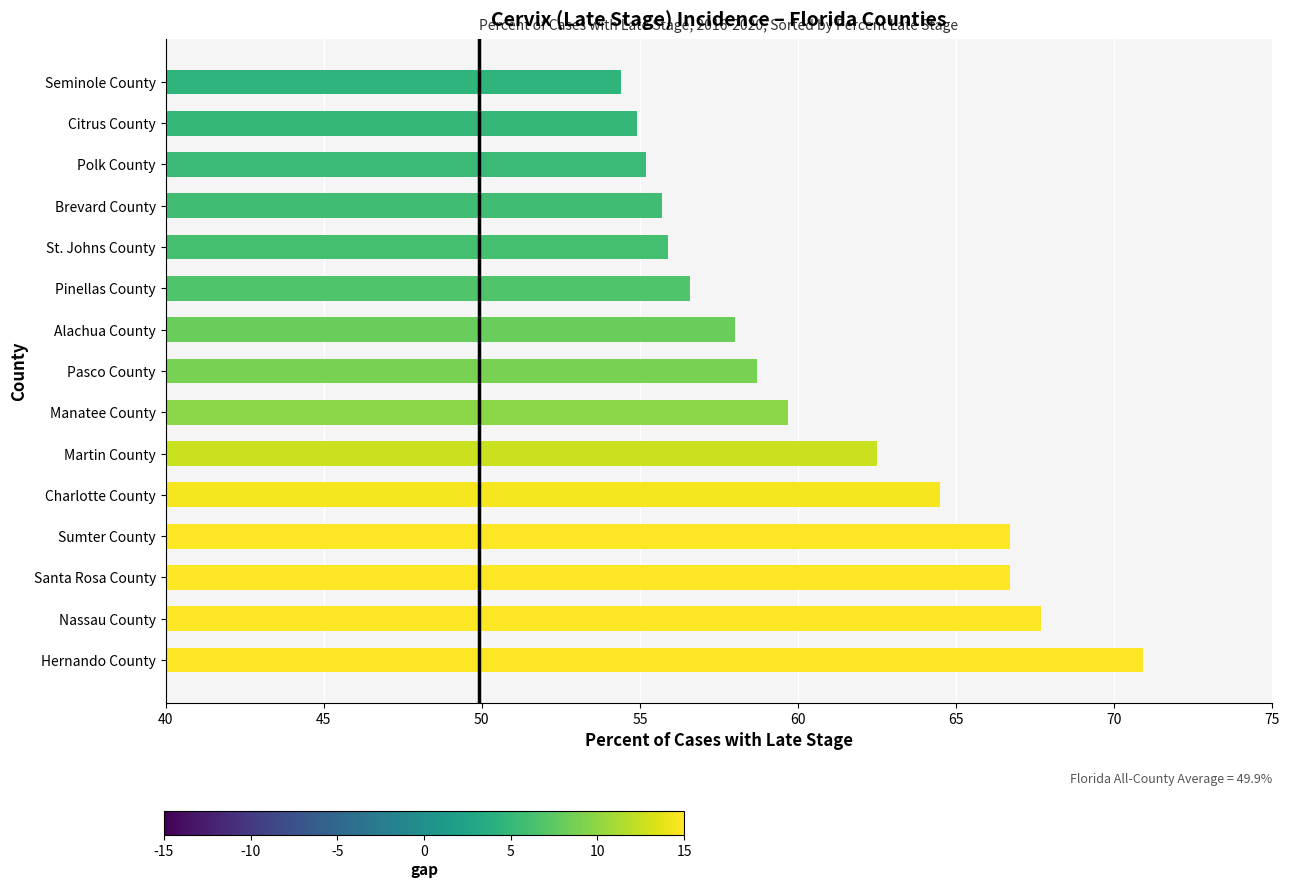

Which has a higher value, Nassau County or Citrus County?

Nassau County